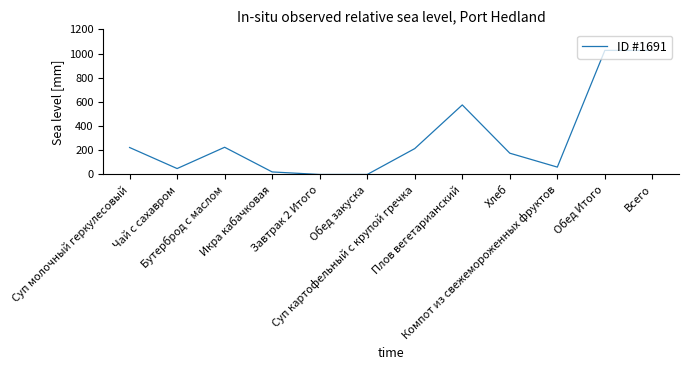

What is the maximum value shown in the chart?

1026